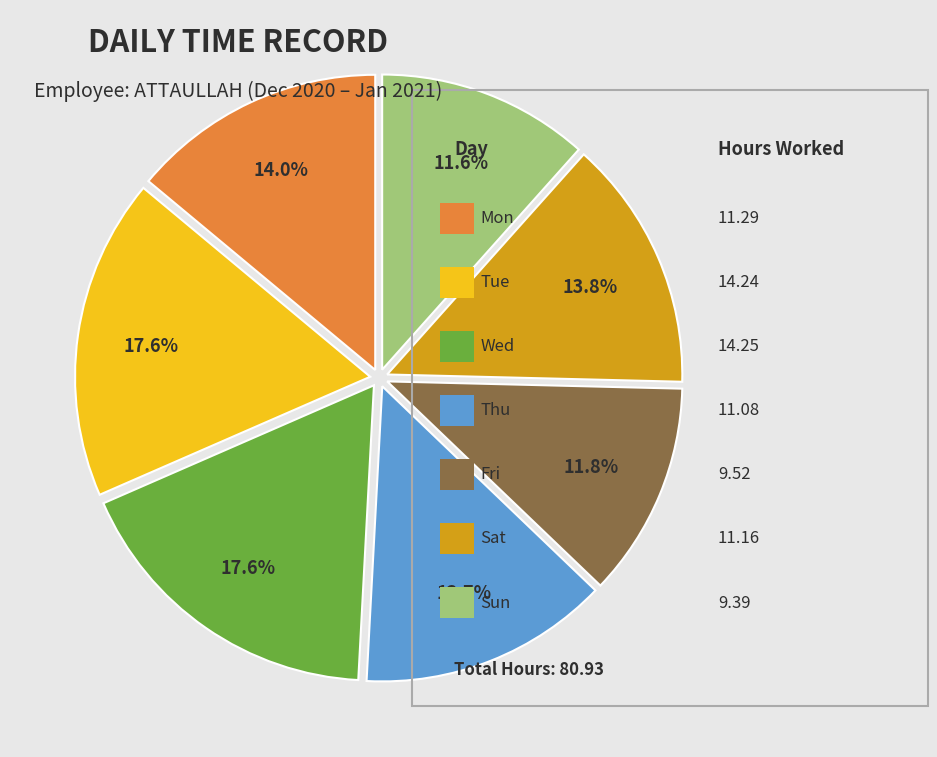

Is there any slice that represents more than half of the pie?

No